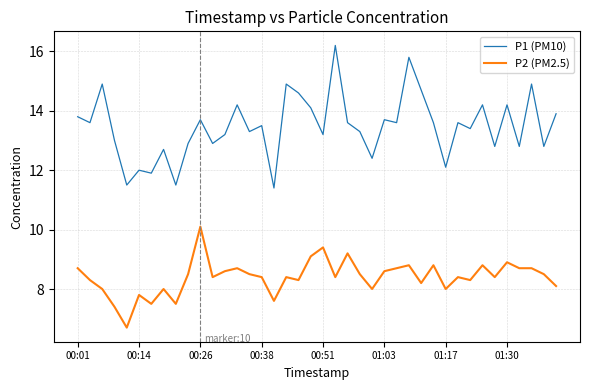

What is the maximum value for P2 (PM2.5)?

10.1